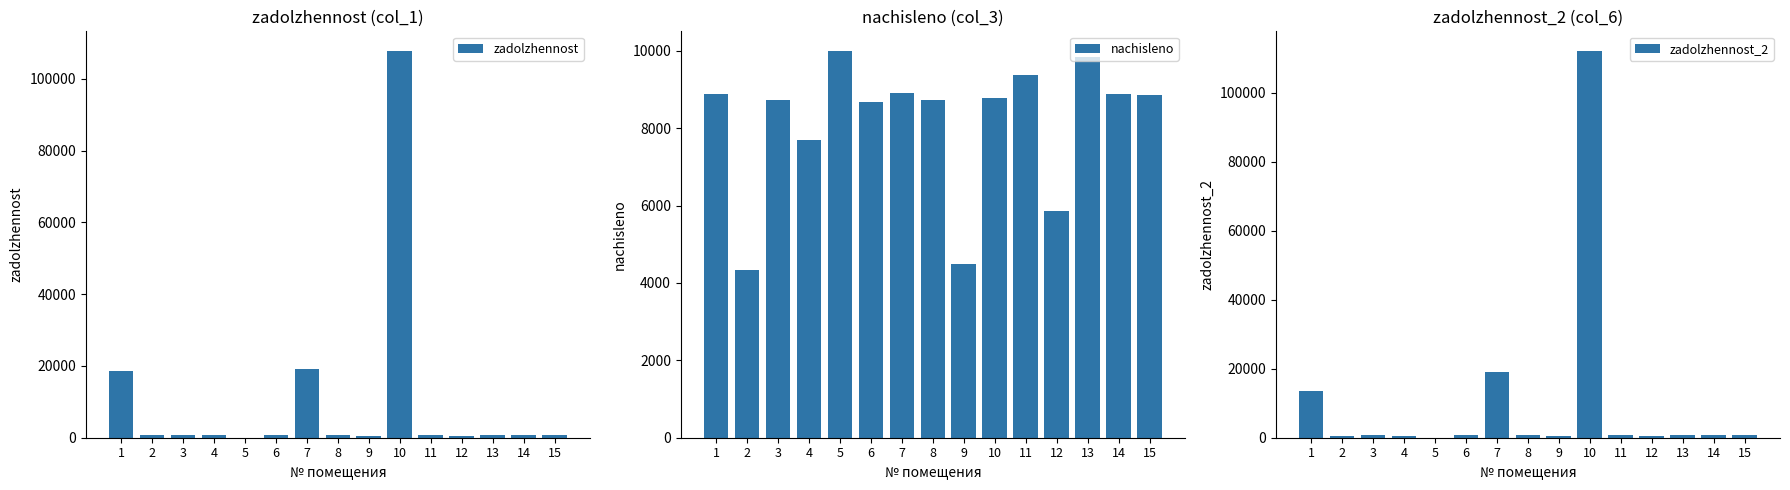

Reading left to right, extract all data points from this chart.

zadolzhennost: 18731.6	855.2	728.3	640.8	0.0	723.4	19080.6	727.4	374.1	107867.9	782.1	488.6	820.9	740.3	739.3
nachisleno: 8883.4	4334.3	8740.1	7689.4	10005.7	8680.4	8919.2	8728.2	4489.4	8787.8	9384.8	5862.6	9850.6	8883.4	8871.5
zadolzhennost_2: 13670.5	476.1	728.3	640.8	0.0	723.4	19079.9	727.4	374.1	112253.7	782.1	488.6	820.9	740.3	739.3